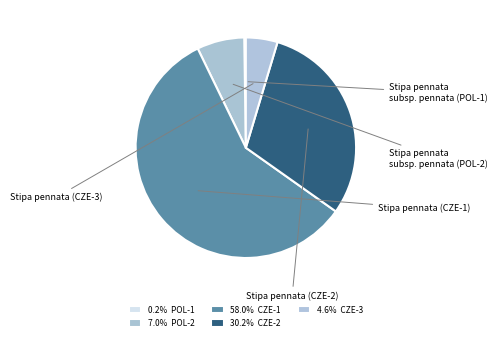

What is the smallest slice in the pie chart?

Stipa pennata subsp. pennata (POL-1)